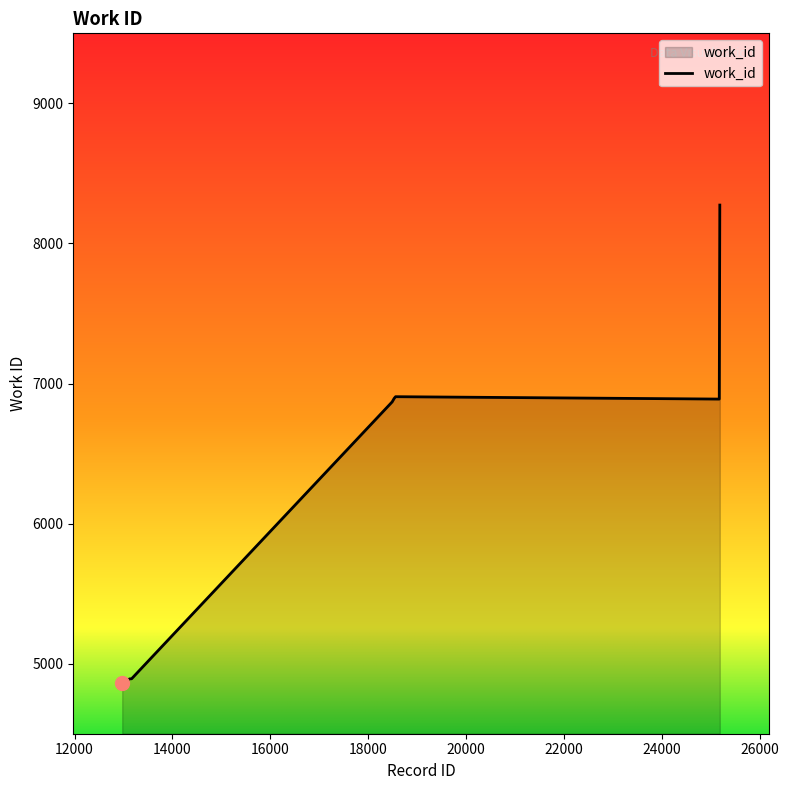

What is the difference between the maximum and minimum values?

3410